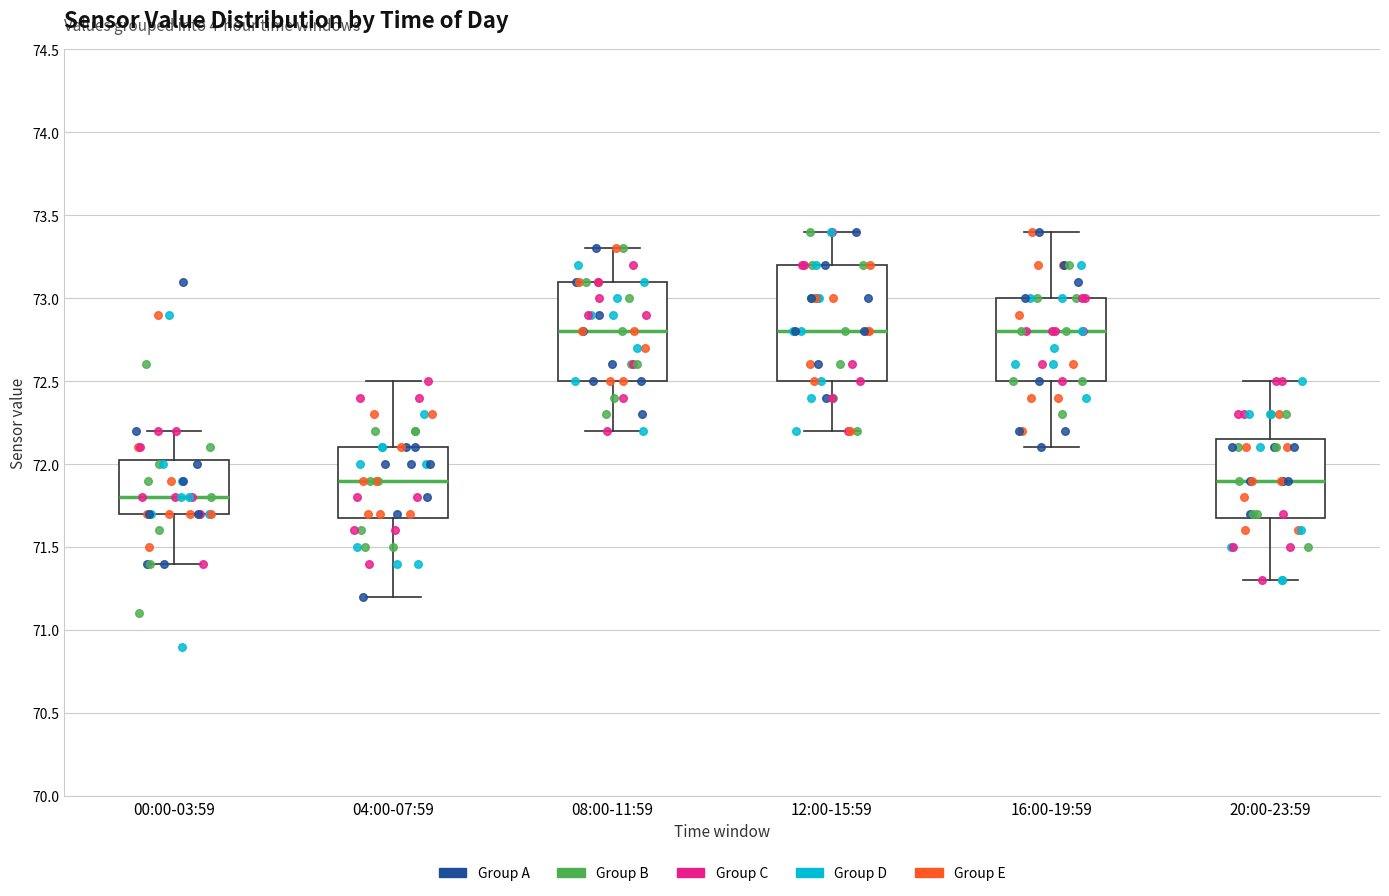

Reading left to right, read every box against the y-axis: the position of its median line, the range the box covers, and the ends of its whiskers. The values are not printed on the chart, so give them approximately, as read against the axis.

00:00-03:59: median 71.80, box 71.70 to 72.05, whiskers 71.40 to 72.20
04:00-07:59: median 71.90, box 71.70 to 72.10, whiskers 71.20 to 72.50
08:00-11:59: median 72.80, box 72.50 to 73.10, whiskers 72.20 to 73.30
12:00-15:59: median 72.80, box 72.50 to 73.20, whiskers 72.20 to 73.40
16:00-19:59: median 72.80, box 72.50 to 73.00, whiskers 72.10 to 73.40
20:00-23:59: median 71.90, box 71.70 to 72.15, whiskers 71.30 to 72.50